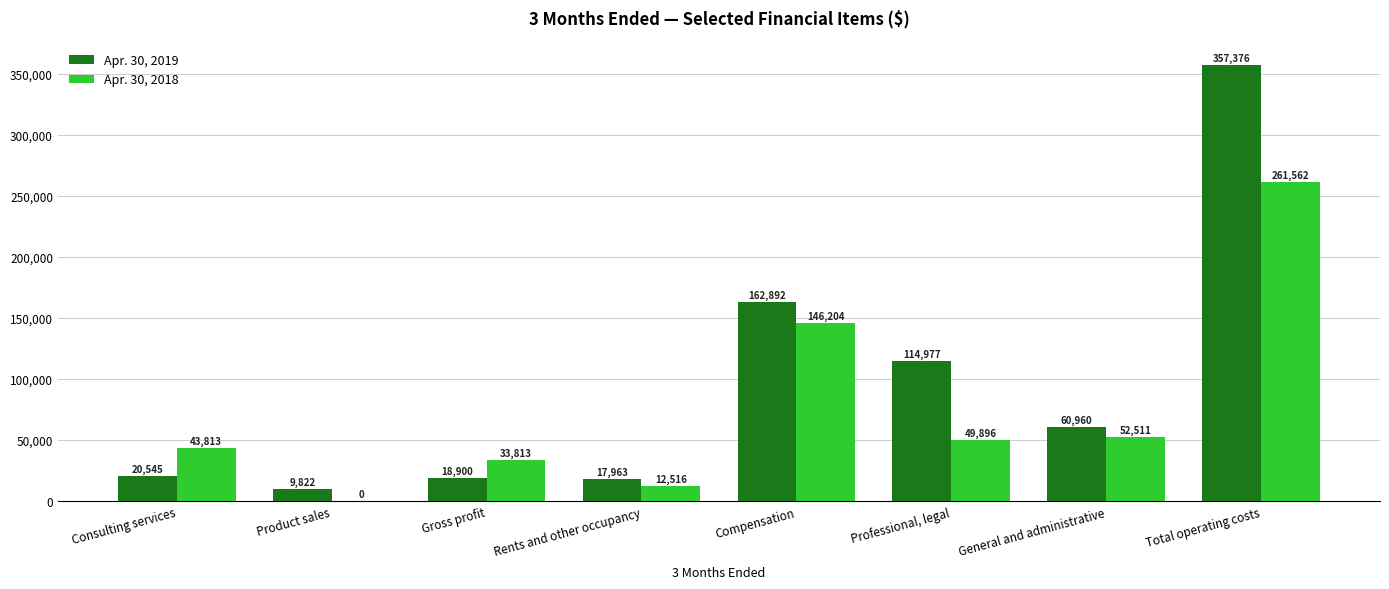

At which category is the sum across all series the highest?

Total operating costs